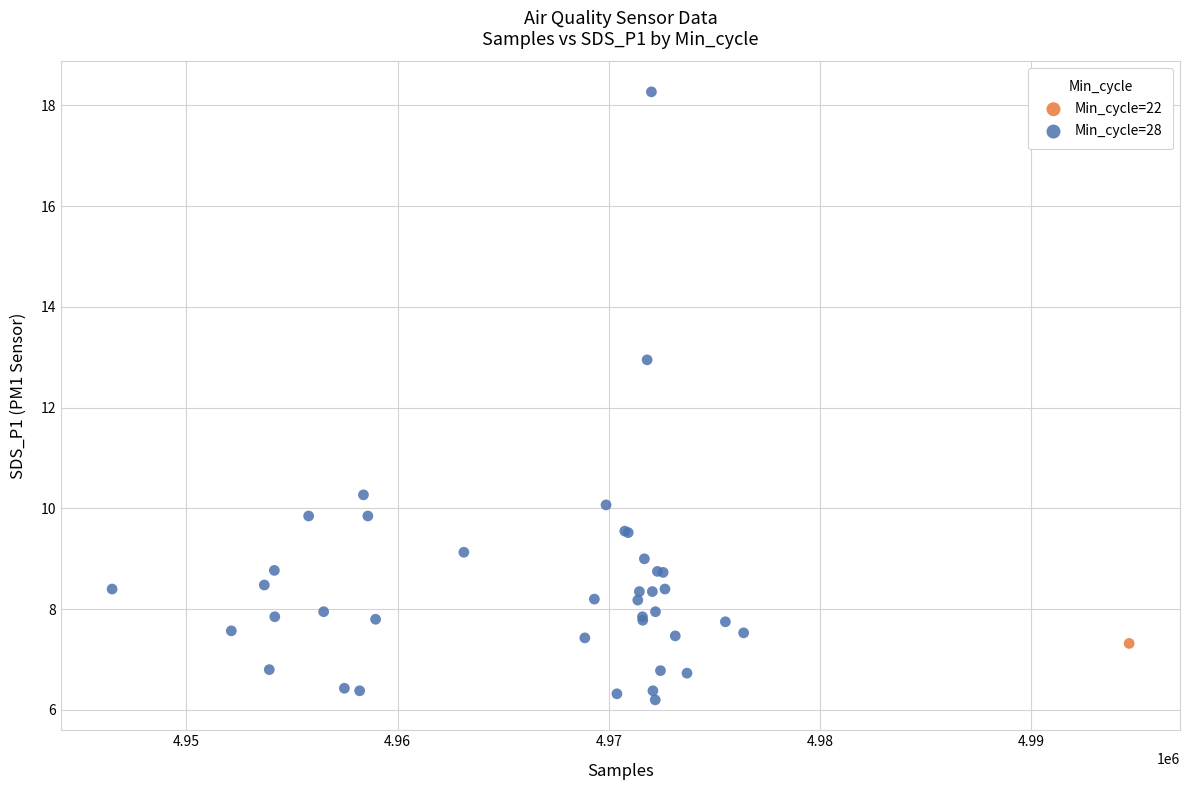

What are all the series names shown in the legend?

Min_cycle=22, Min_cycle=28